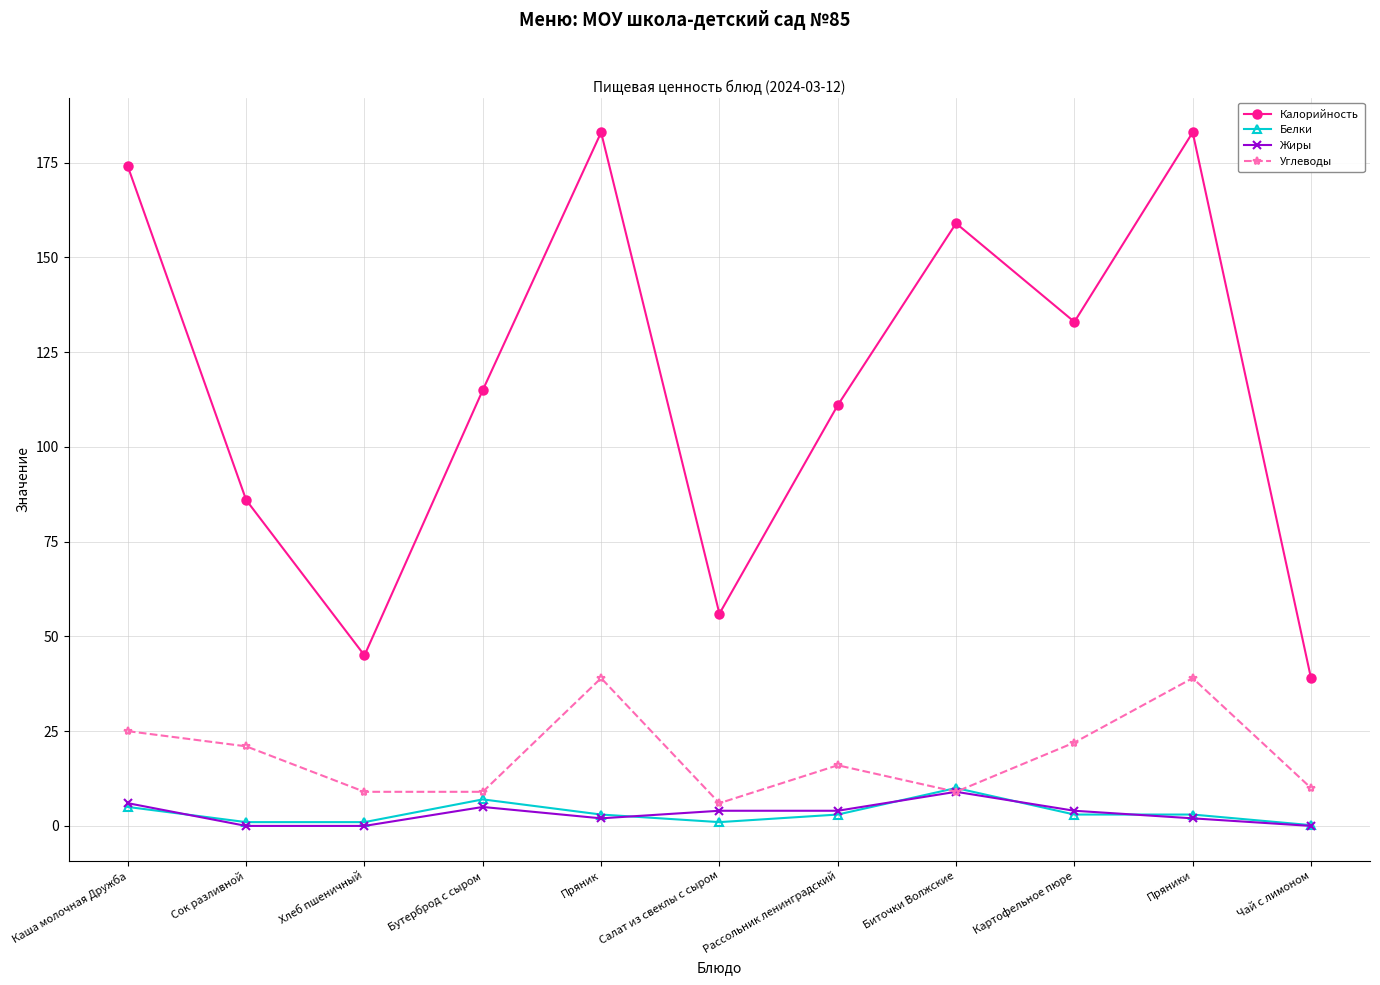

The Калорийность series shows 183.0 at Пряники. True or false?

True